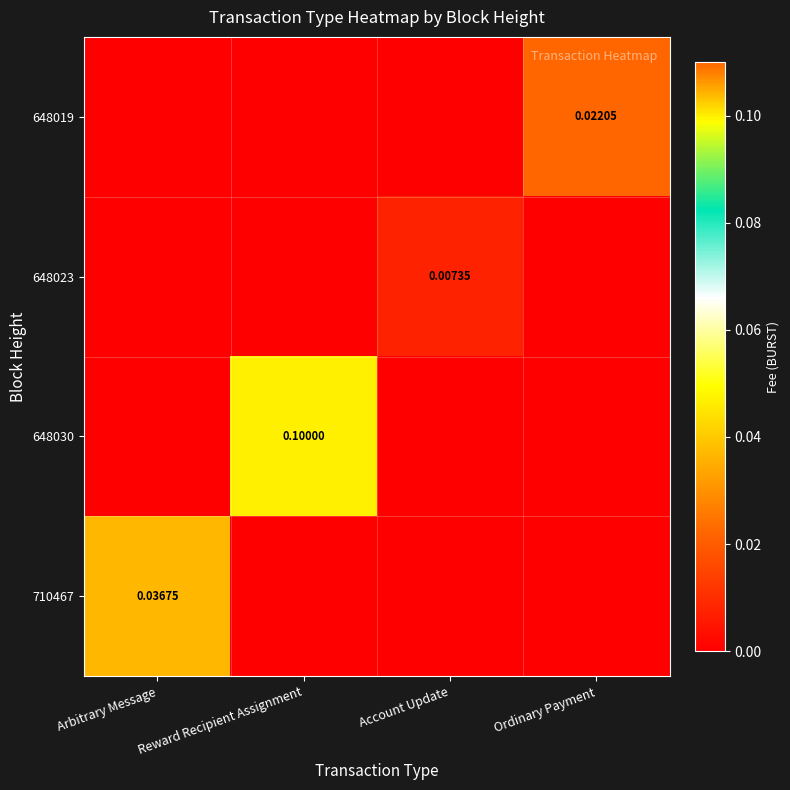

Rank the series by their average value, from highest to lowest.

648030, 710467, 648019, 648023